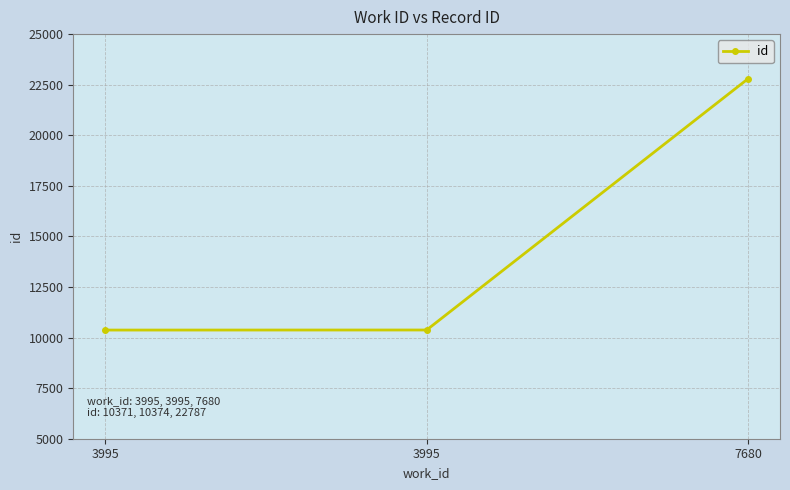

Where does the data first go above 10374?

7680